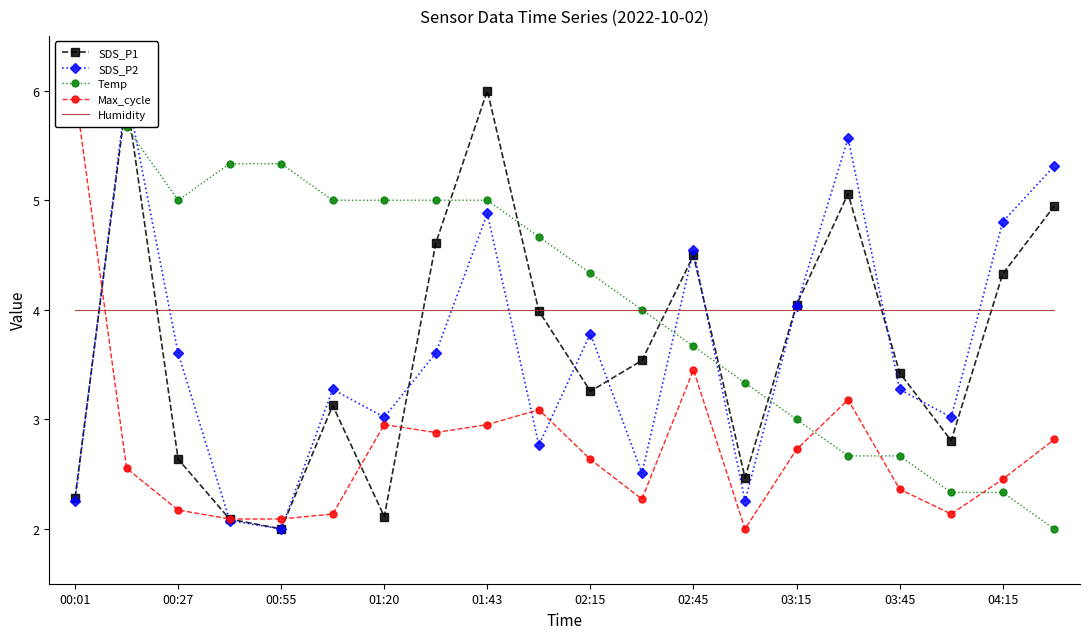

What is the highest value of the SDS_P1 series?

6.0